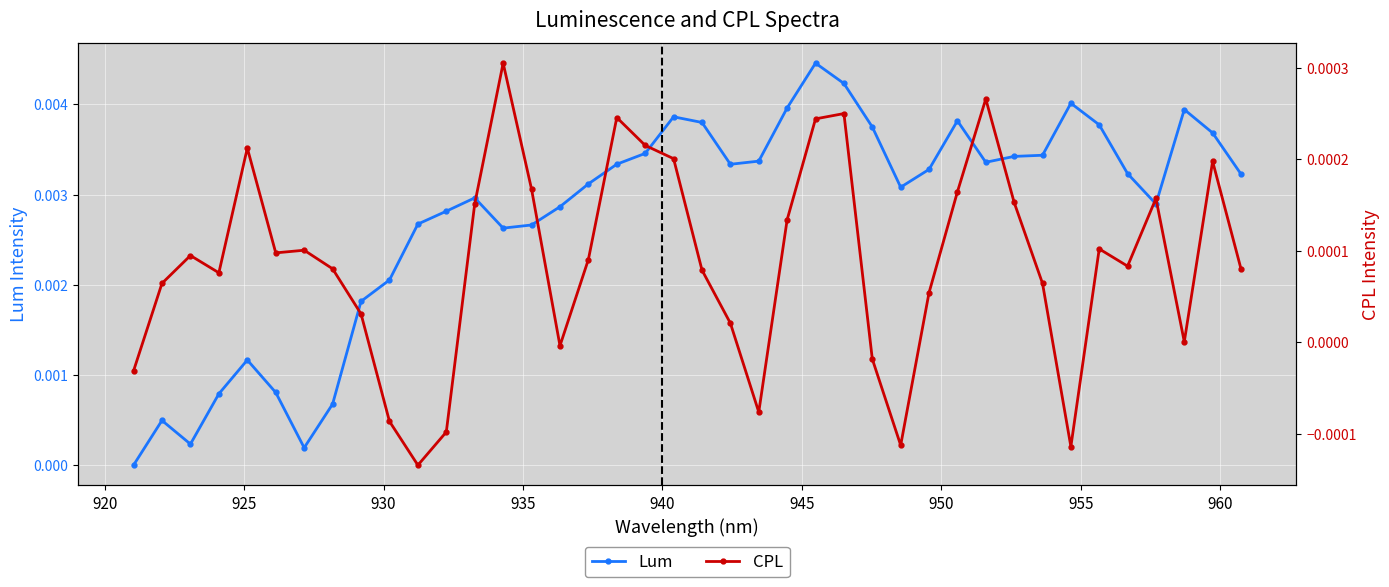

Does the chart display data point markers on the line(s)?

Yes